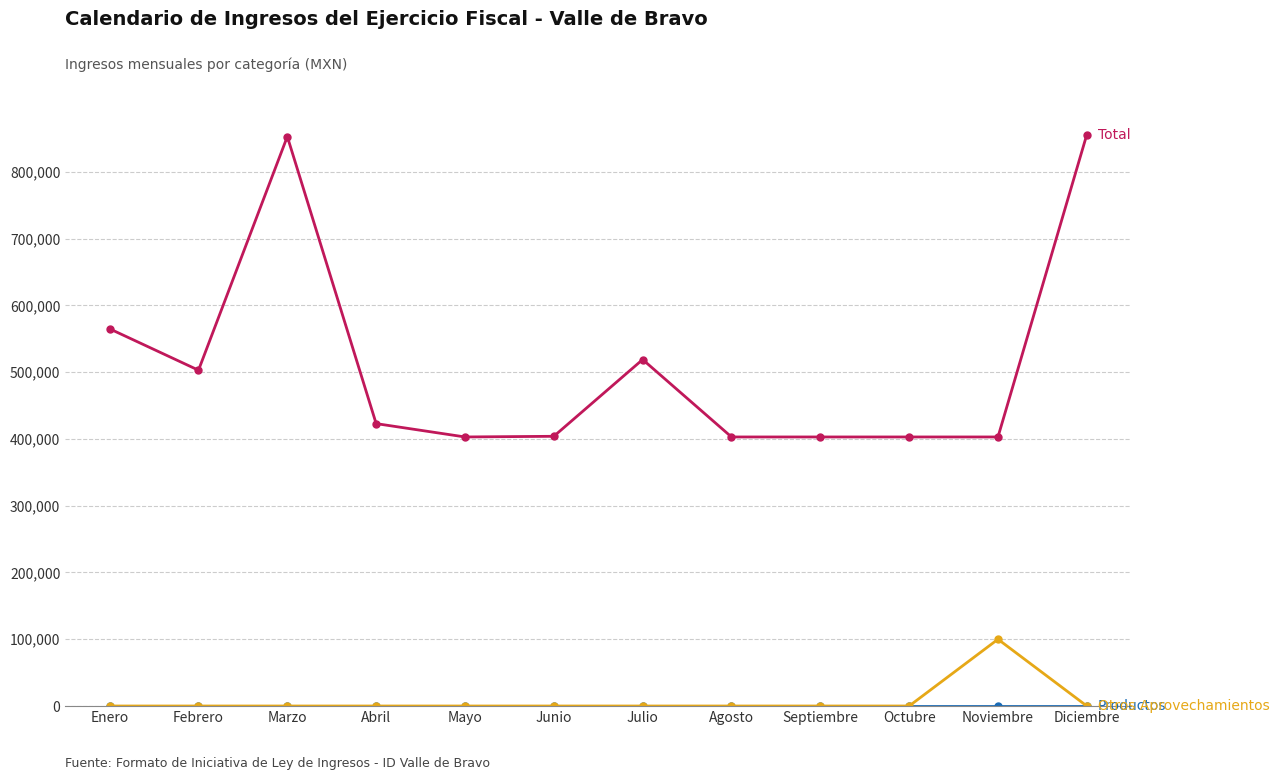

What is the label of the 9th point from the right?

Abril